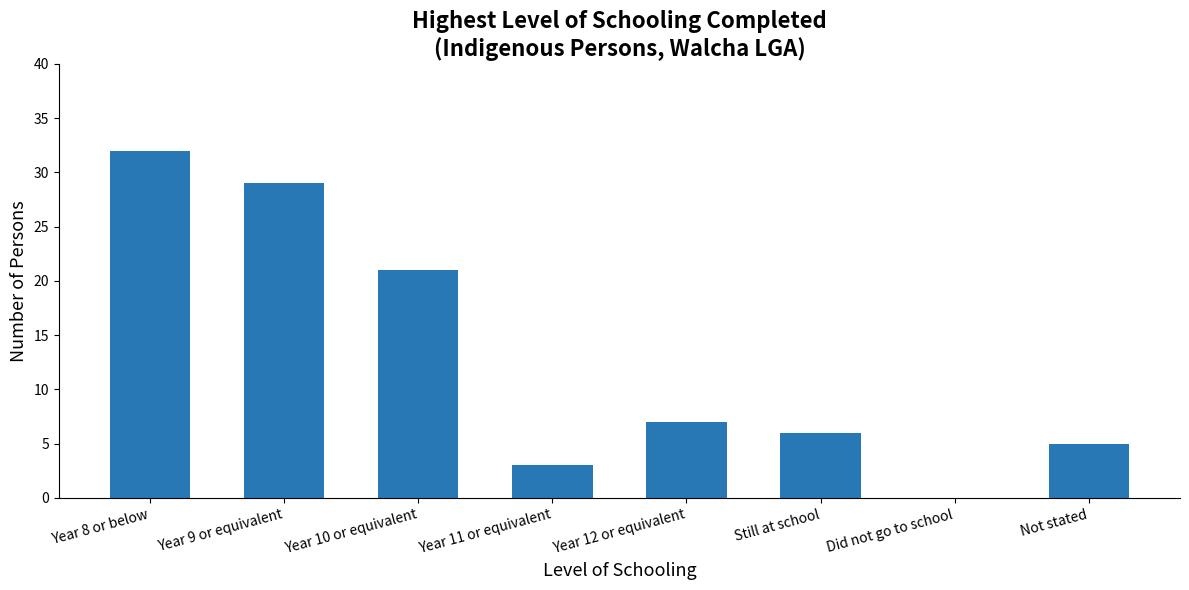

The chart shows a value of 0 at Did not go to school. True or false?

True